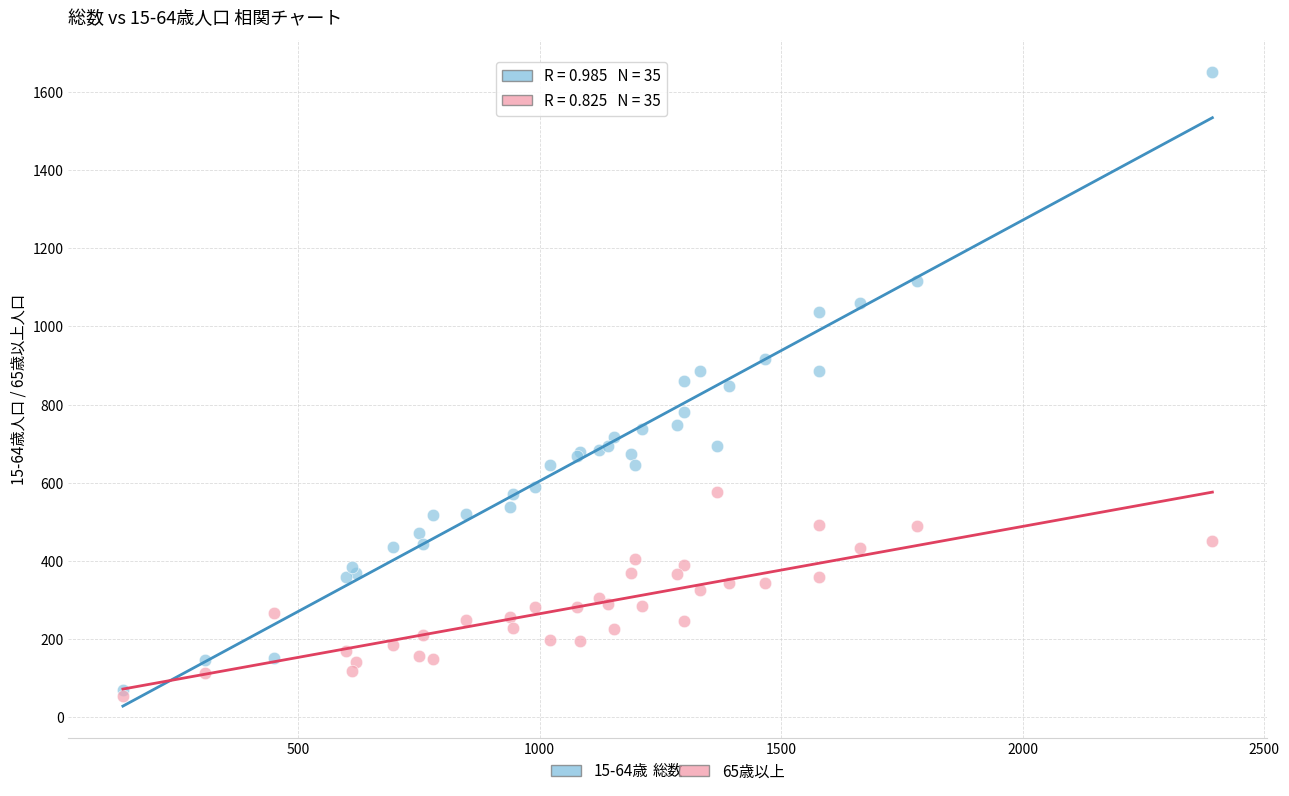

What are all the series names shown in the legend?

15-64歳, 65歳以上